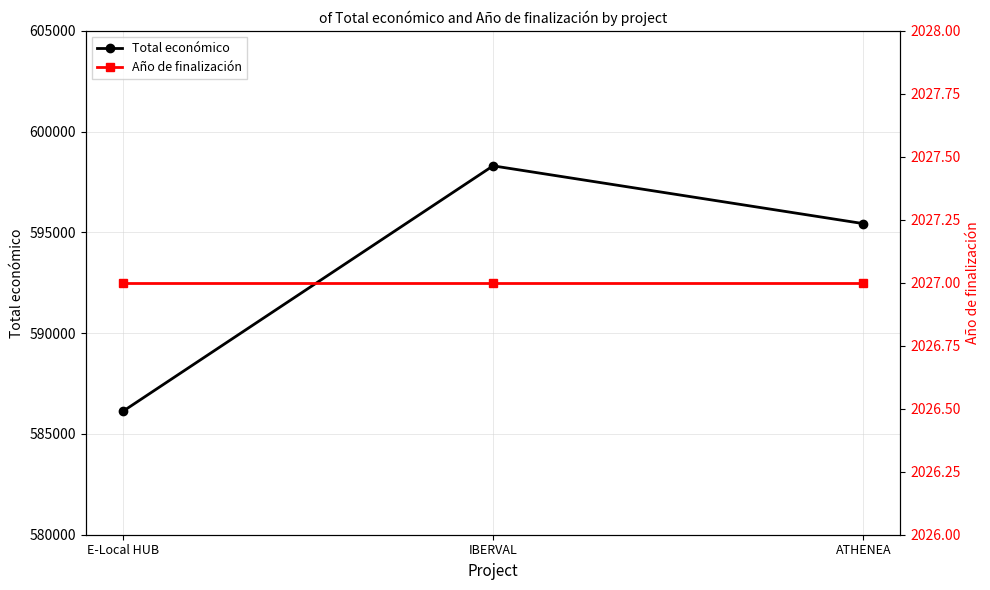

What is the smallest value displayed?

2027